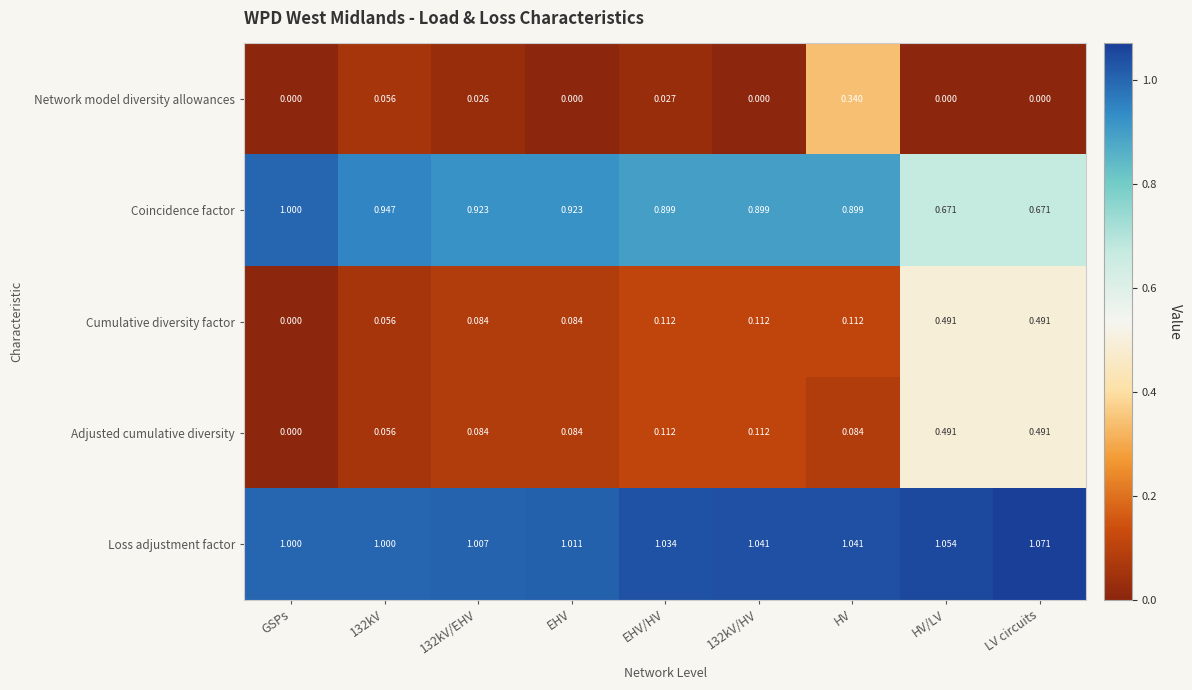

Is the value of Cumulative diversity factor at EHV greater than the value of Adjusted cumulative diversity at GSPs?

Yes